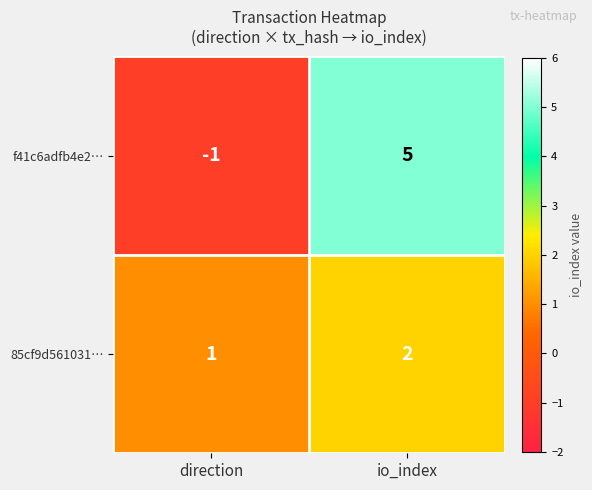

At which label does 85cf9d561031… reach its minimum?

direction